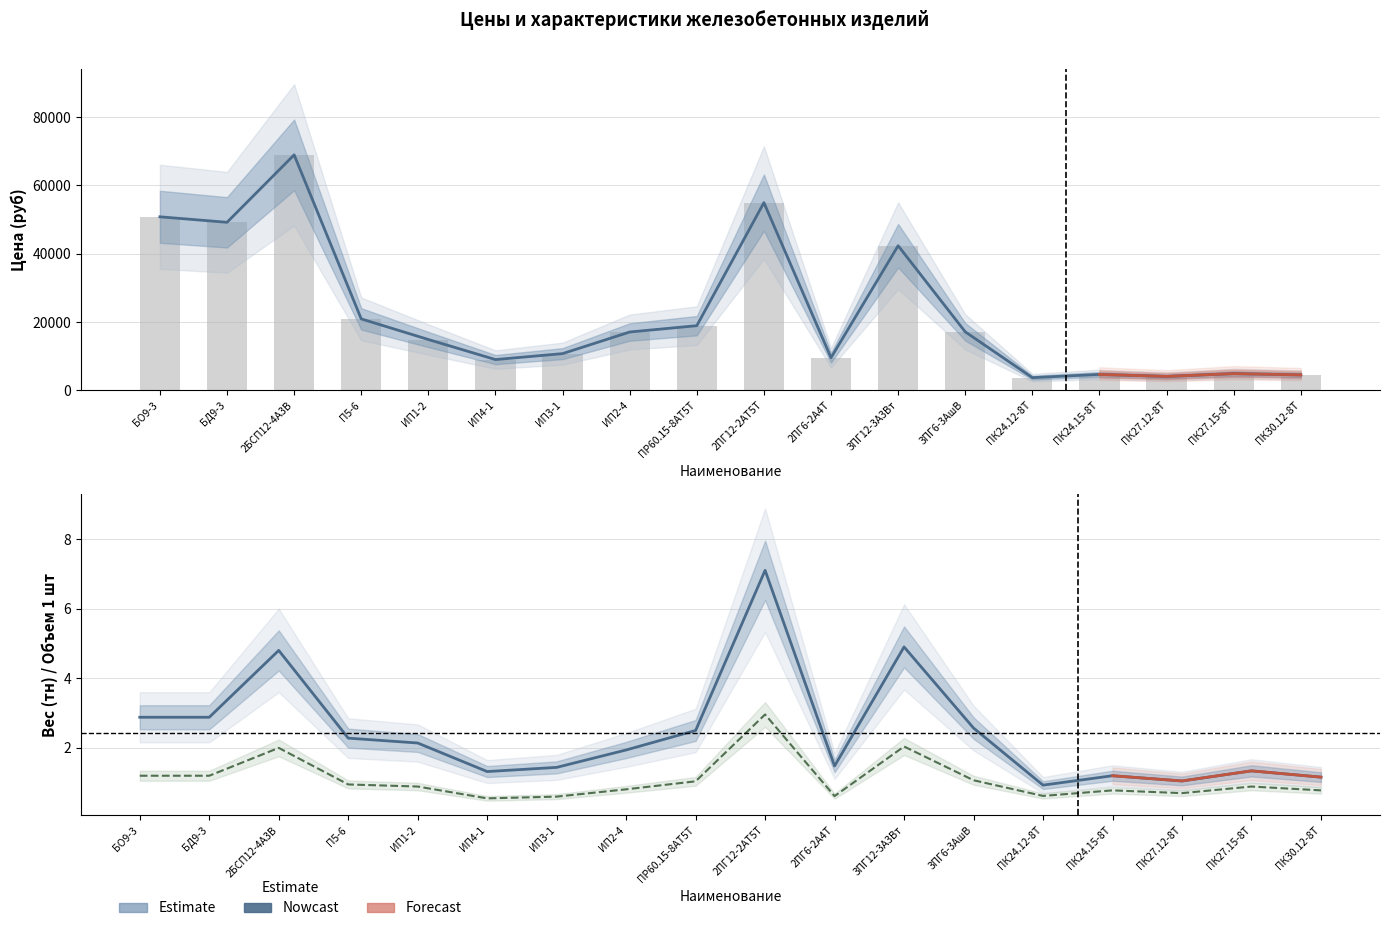

What is the total value across all series at ПК24.15-8Т?

4648.0